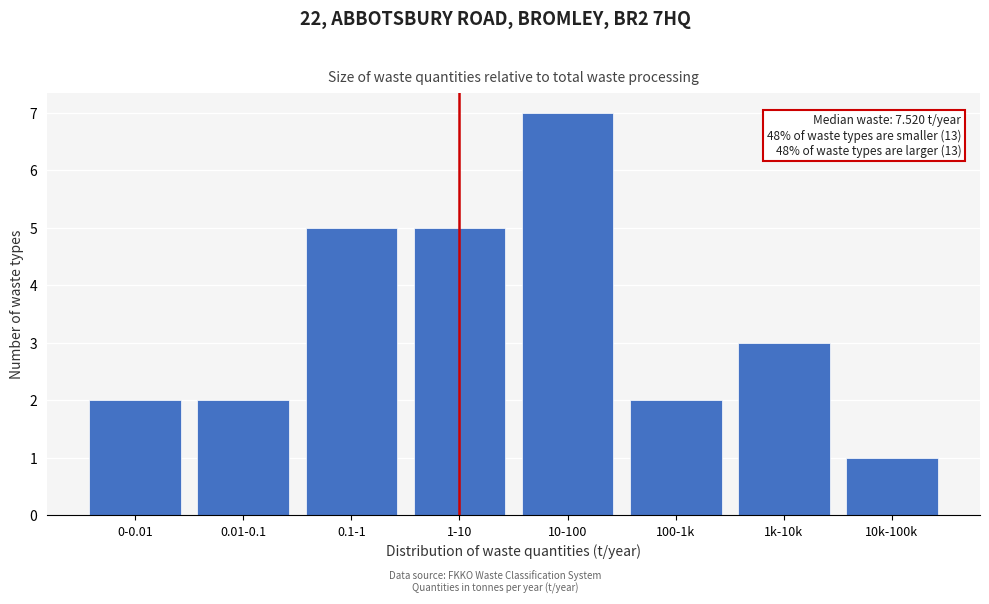

Reading left to right, transcribe all the data shown in this chart.

2	2	5	5	7	2	3	1